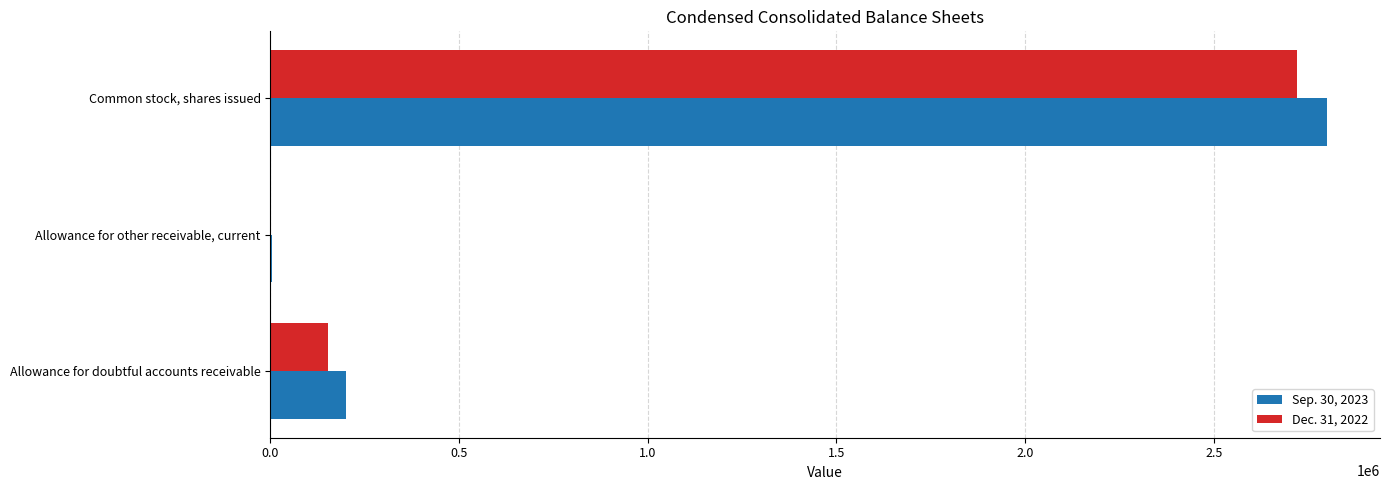

What are all the series names shown in the legend?

Sep. 30, 2023, Dec. 31, 2022